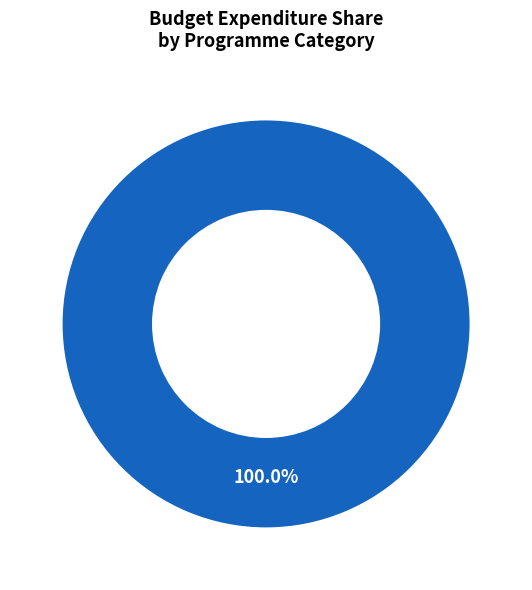

Is there a majority slice in this chart?

Yes